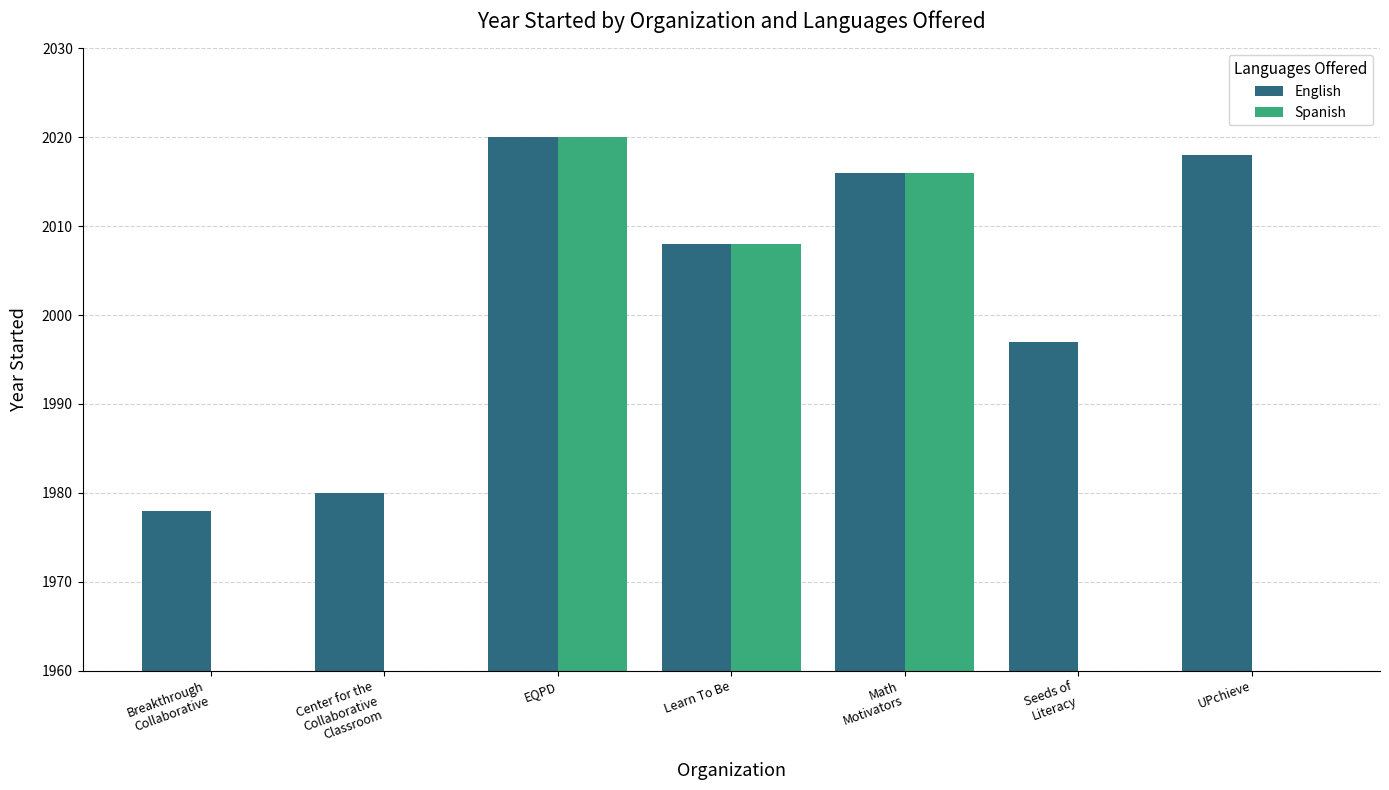

Rank the categories by English value from lowest to highest.

Breakthrough
Collaborative, Center for the
Collaborative
Classroom, Seeds of
Literacy, Learn To Be, Math
Motivators, UPchieve, EQPD